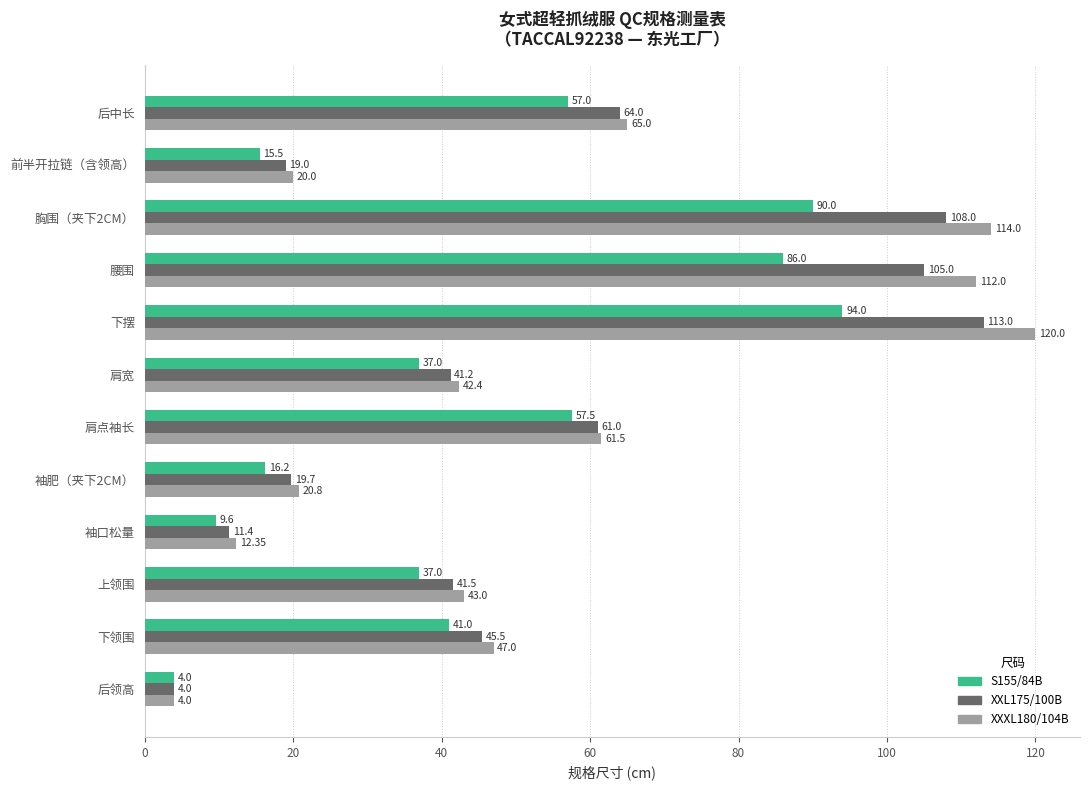

What is the sum of all S155/84B values?

544.8